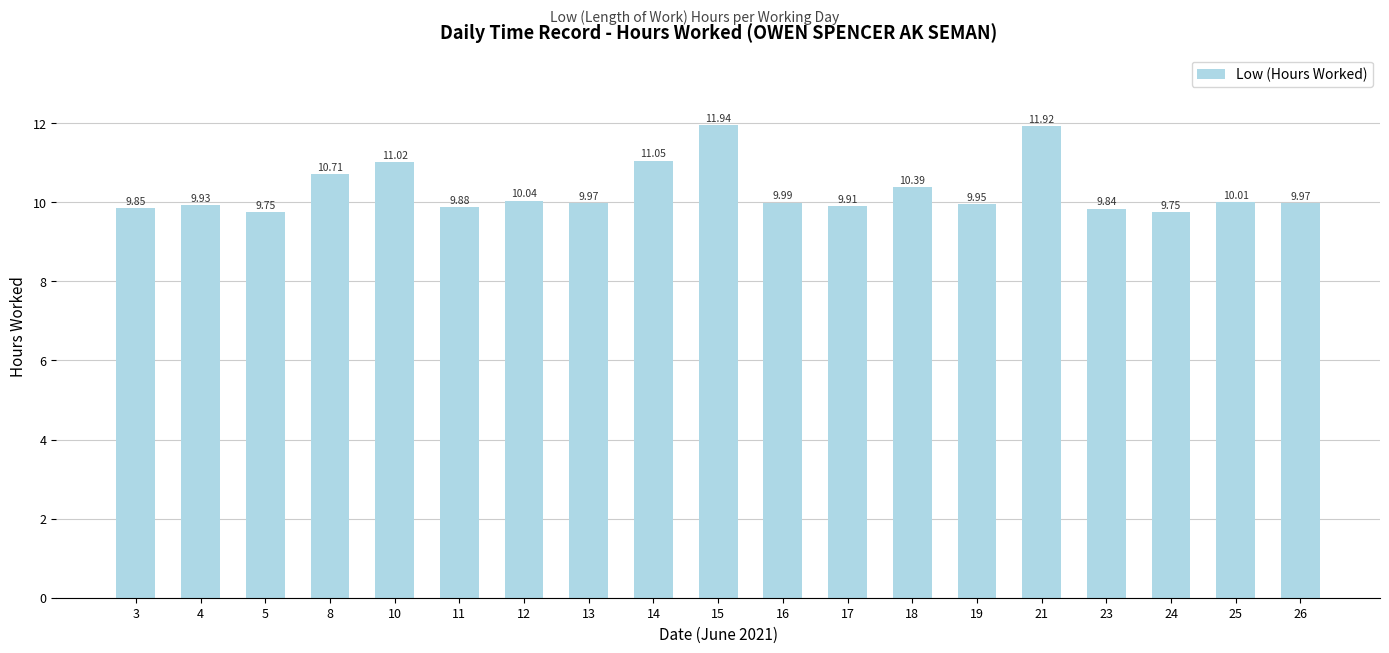

What is the ratio of the value at 26 to the value at 16?

1.0